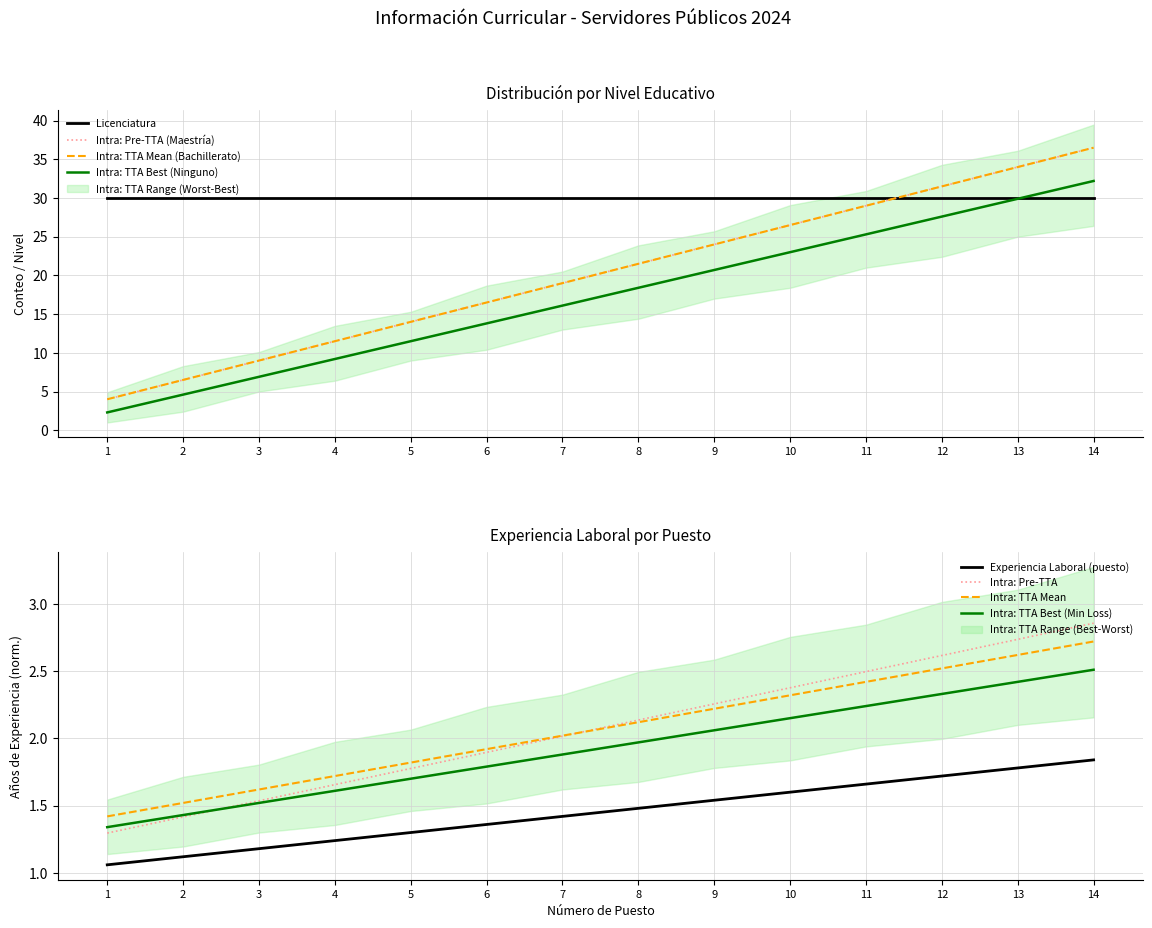

True or false: Intra: TTA Best (Min Loss) has a value of 0.5 at 8.

False